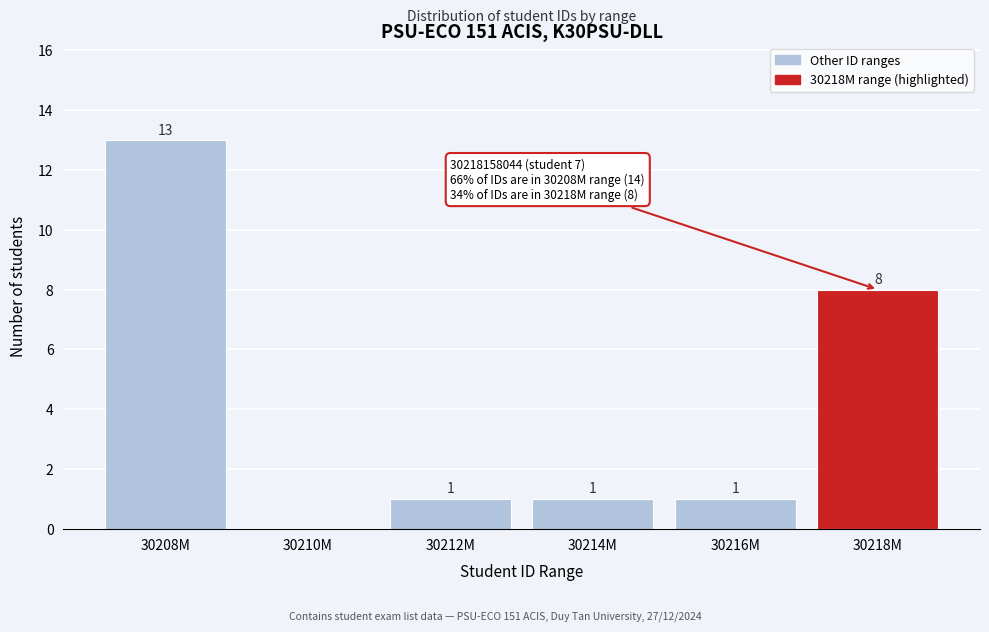

Reading left to right, transcribe all the data shown in this chart.

30208M=13	30210M=0	30212M=1	30214M=1	30216M=1	30218M=8